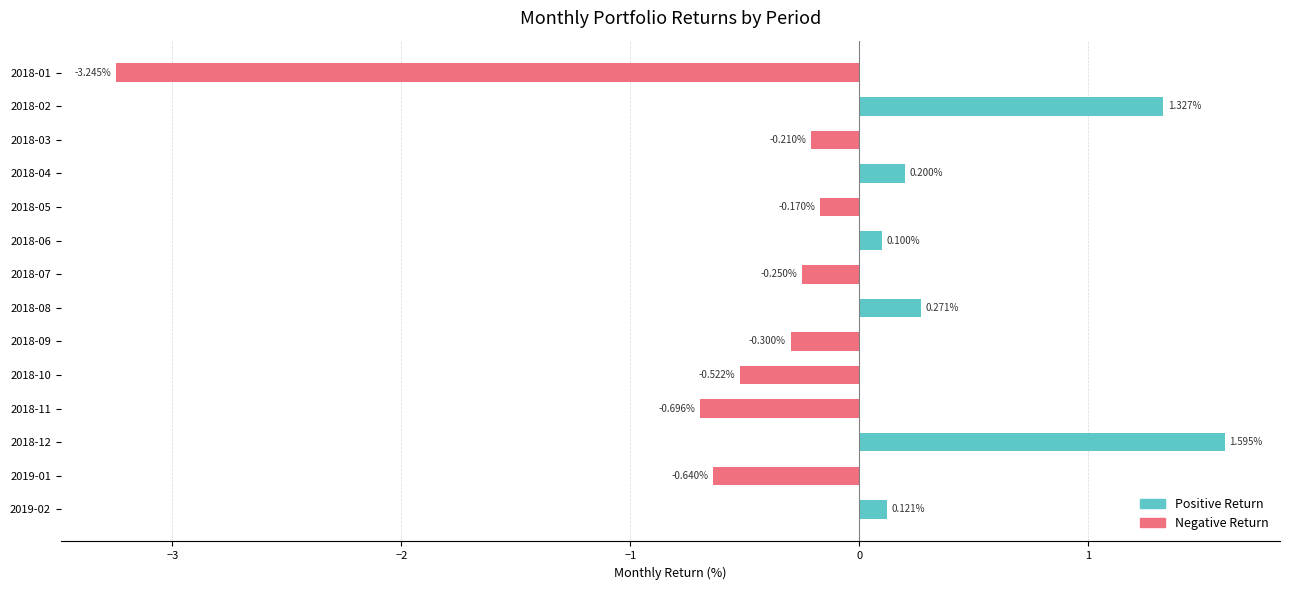

What are all the series names shown in the legend?

Positive Return, Negative Return